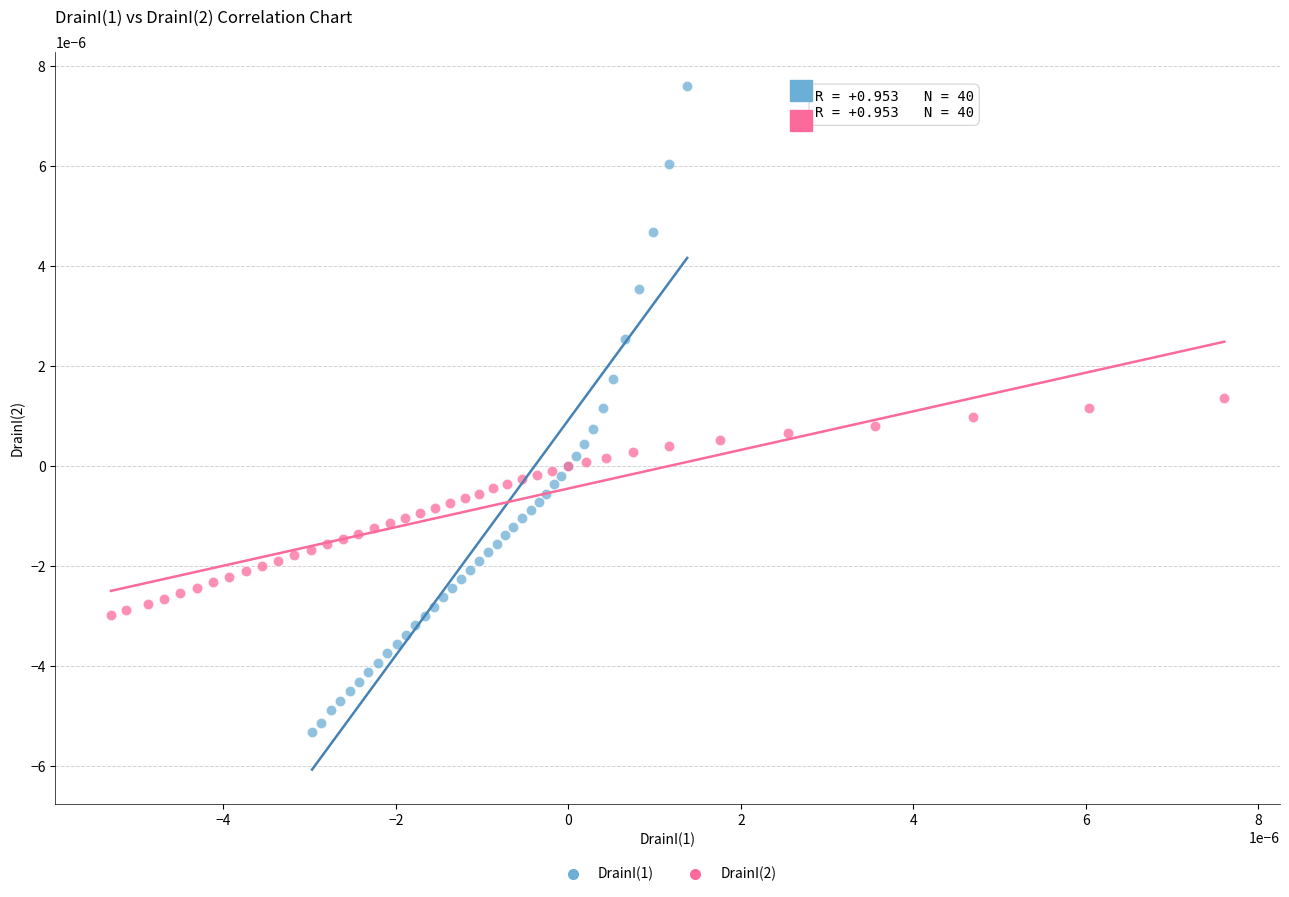

Which series reaches the minimum Y coordinate?

DrainI(1)